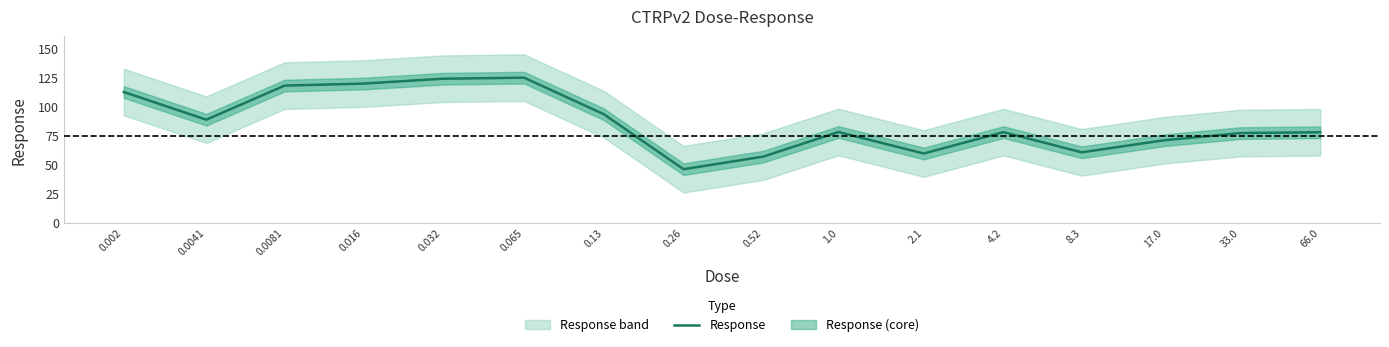

What is the approximate value at 8.3?

60.6